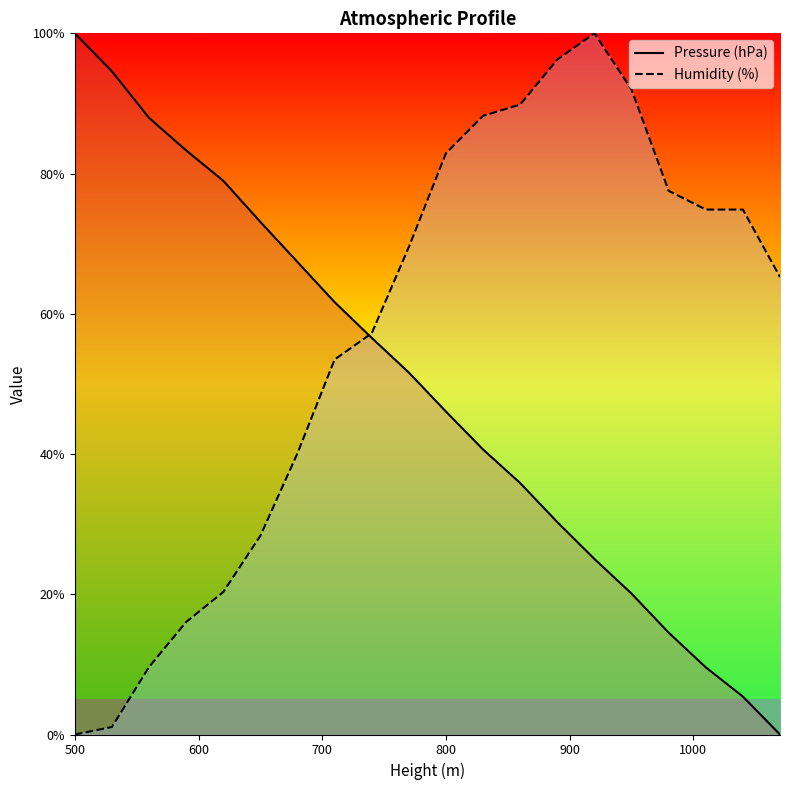

True or false: Pressure (hPa) has a value of 100.0 at 500.

True